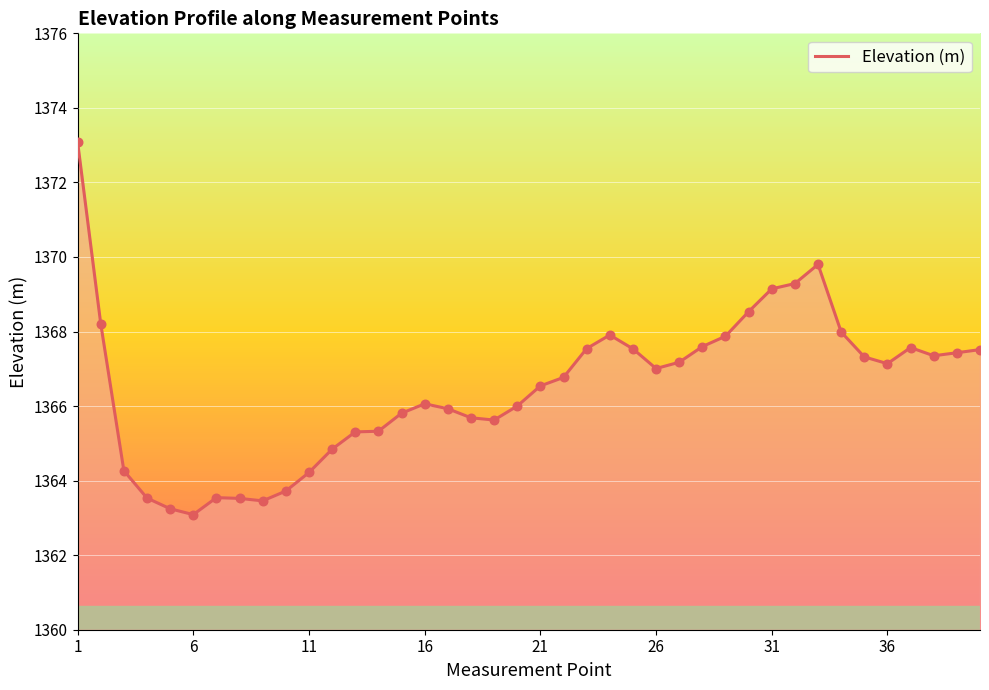

What is the smallest value displayed?

1363.1